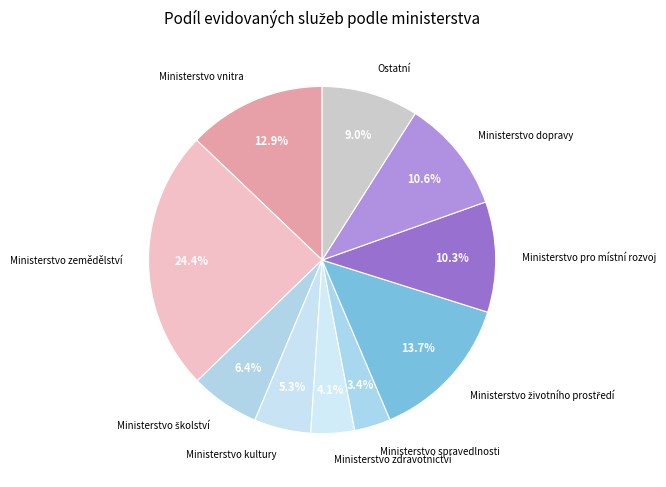

What percentage is NOT represented by Ministerstvo spravedlnosti?

96.6%